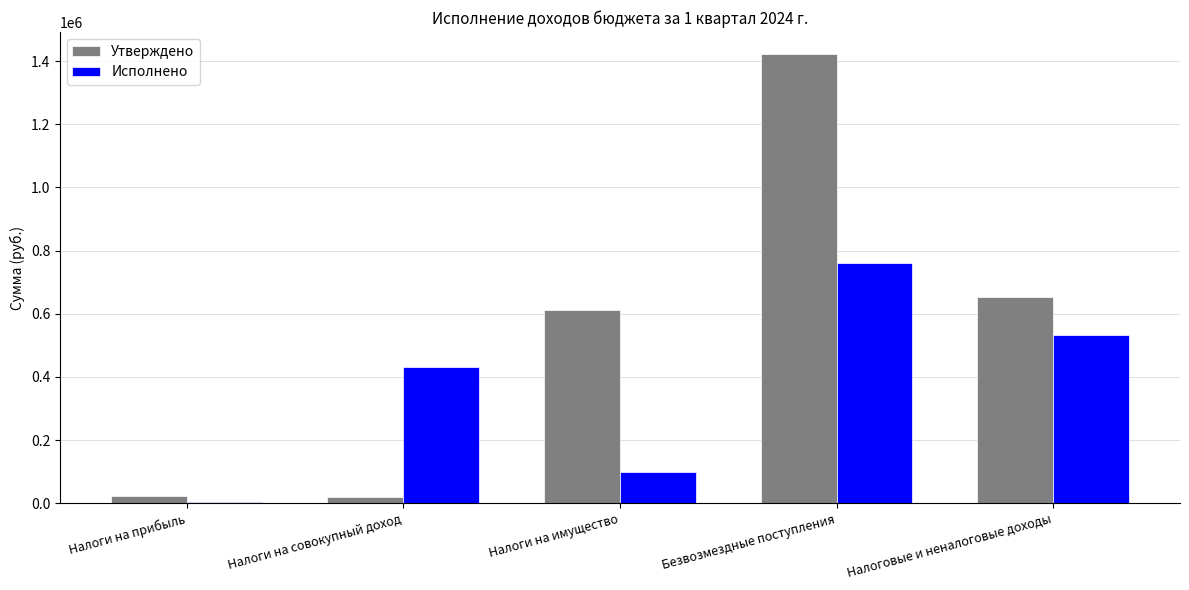

Where is Утверждено nearest to the value 720737?

Налоговые и неналоговые доходы